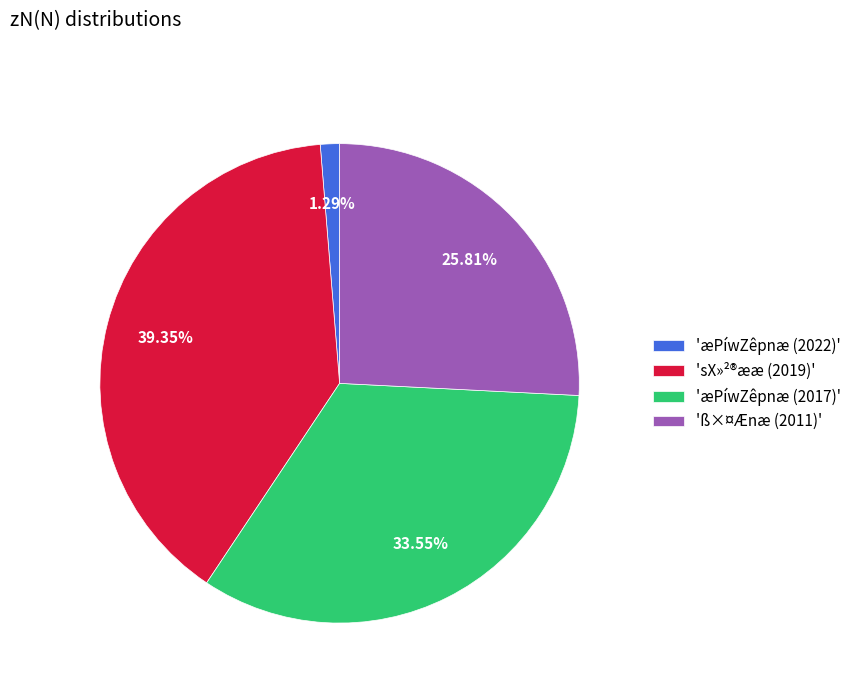

Does any single category account for the majority?

No